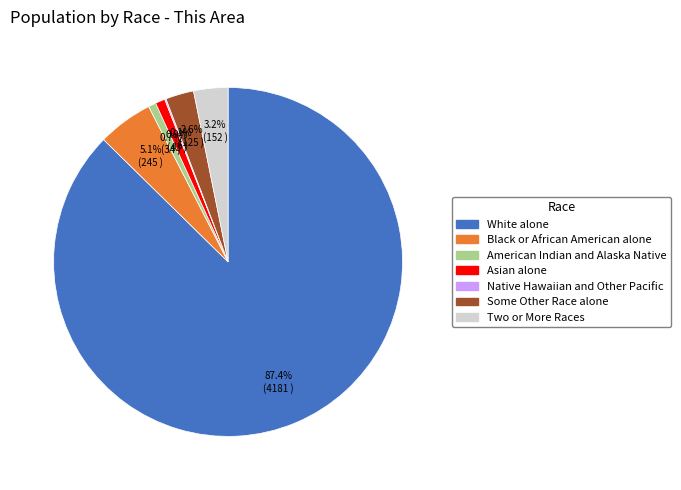

Does any single category account for the majority?

Yes